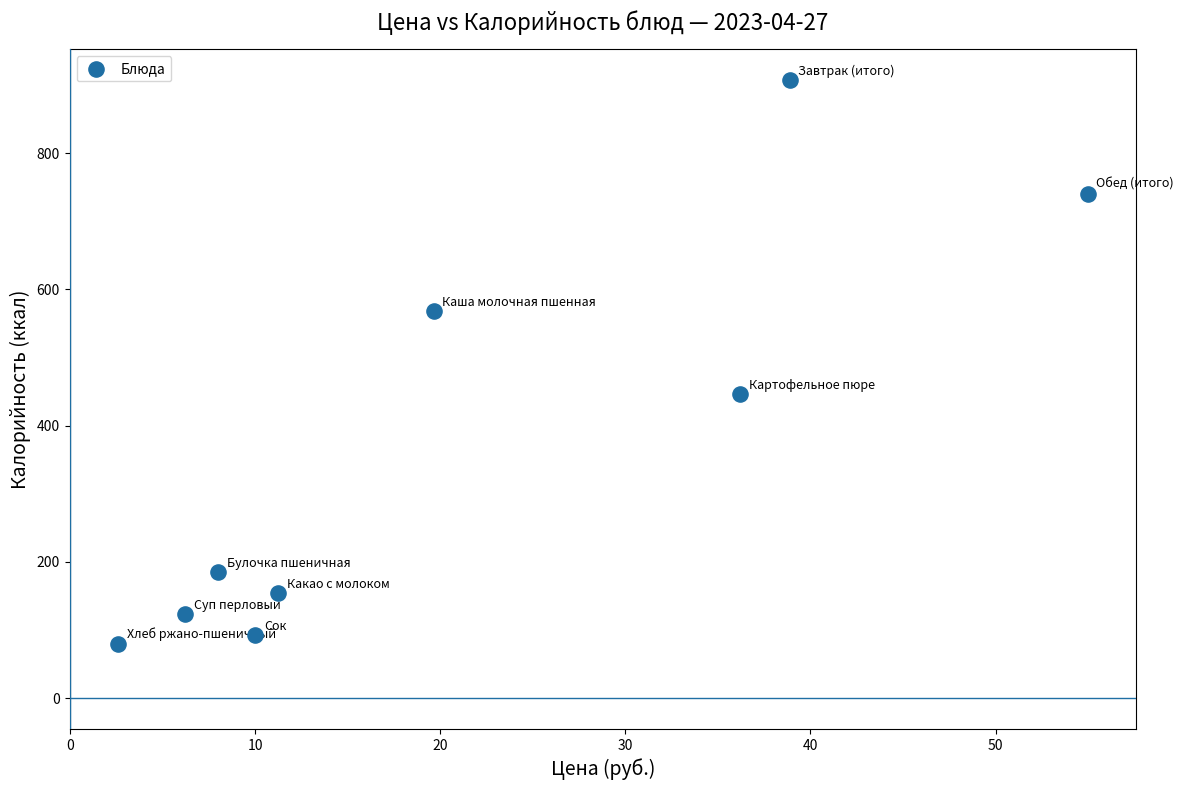

What is the range of X values (max minus min)?

52.4